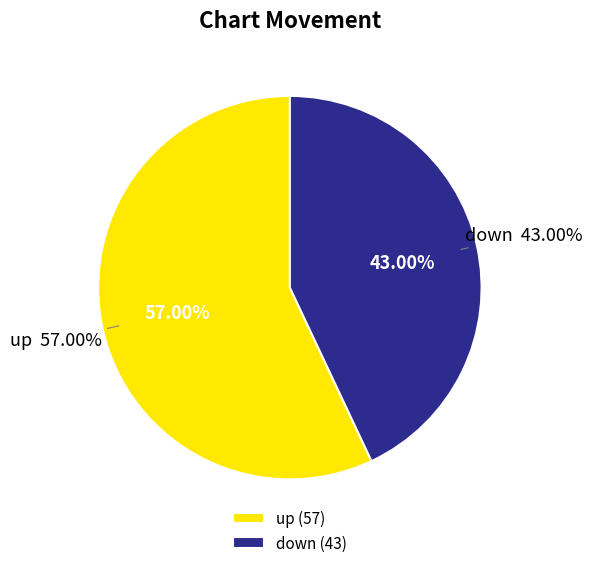

What is the ratio of the value at down to the value at up?

0.8